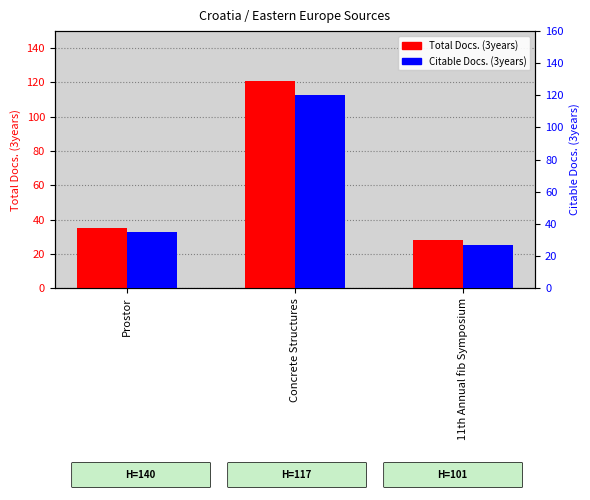

What is the lowest value of the Citable Docs. (3years) series?

27